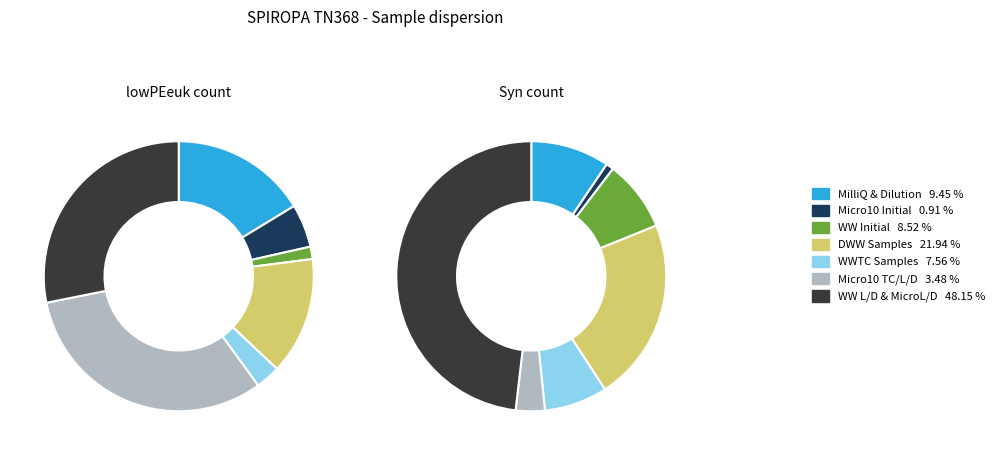

Is the sum of DWWD2 and MicroD2 greater than half?

No